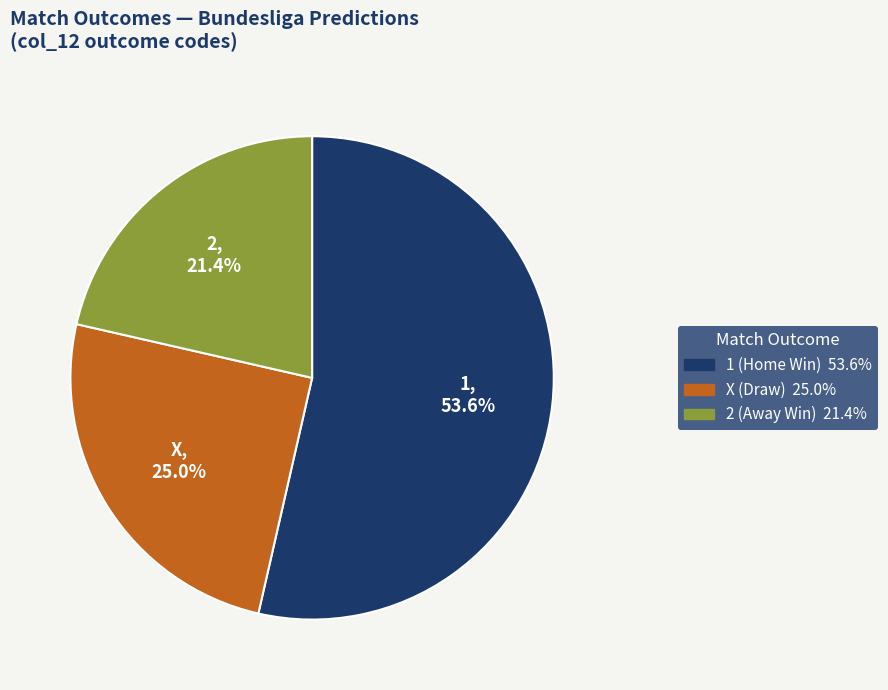

Is there a majority slice in this chart?

Yes